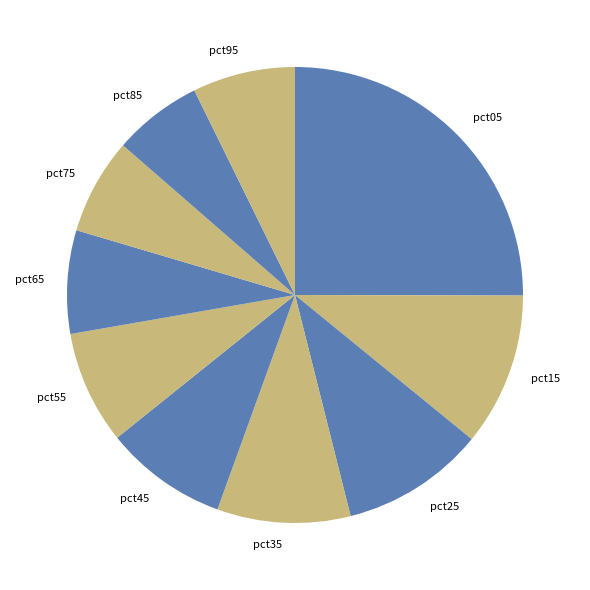

Is the sum of pct35 and pct85 greater than half?

No